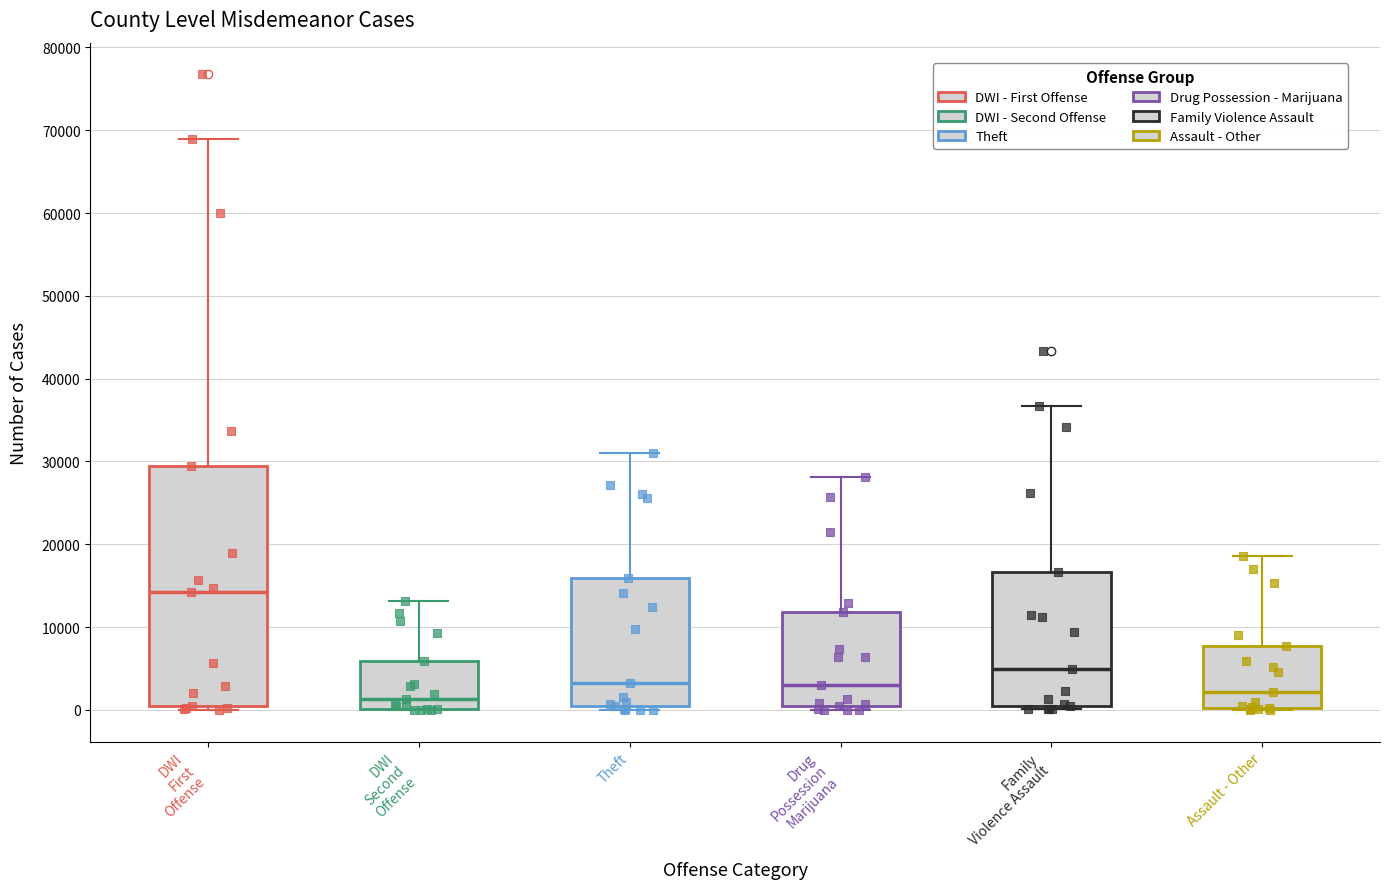

Where does the upper whisker of the box for DWI First Offense end on the y-axis? The values are not printed on the chart, so give them approximately, as read against the axis.

69000